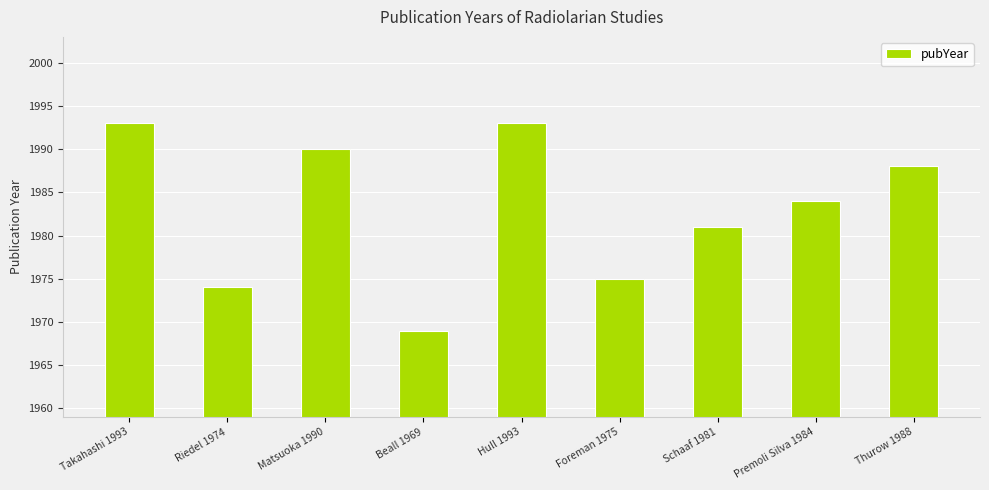

What is the greatest value displayed?

1993